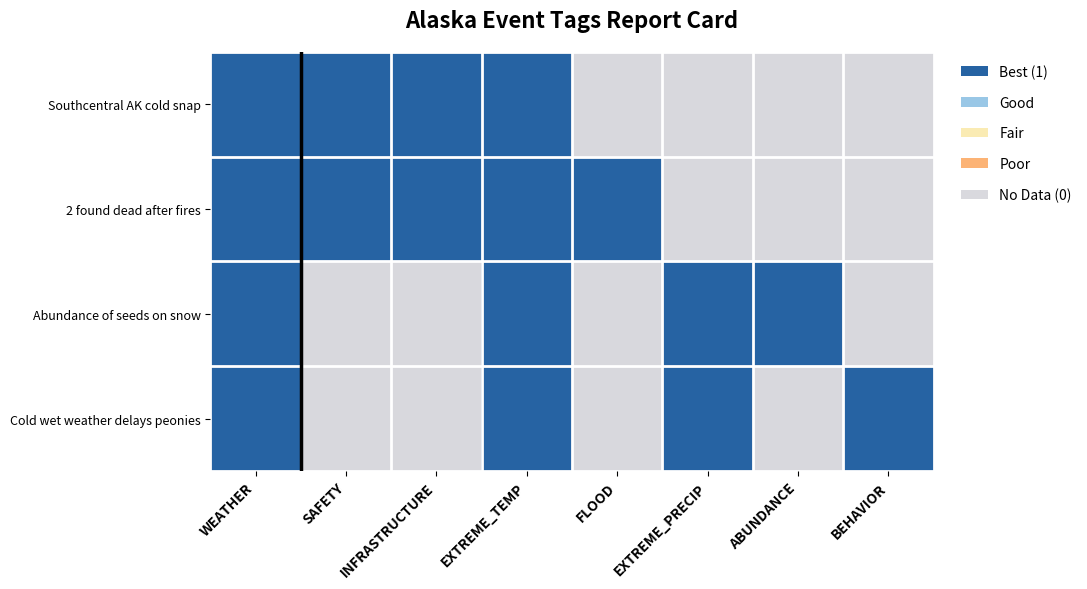

Rank the series by their maximum value, from highest to lowest.

Southcentral AK cold snap, 2 found dead after fires, Abundance of seeds on snow, Cold wet weather delays peonies